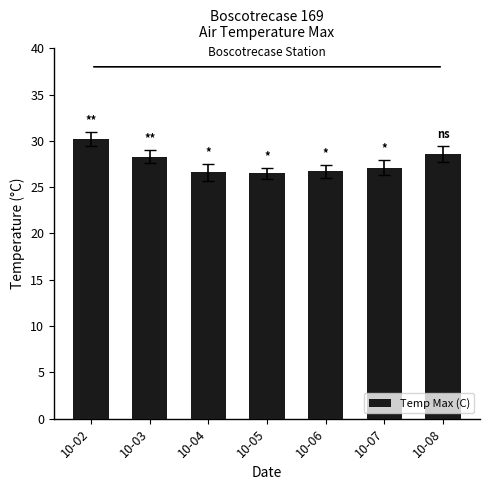

What is the minimum value shown in the chart?

26.5